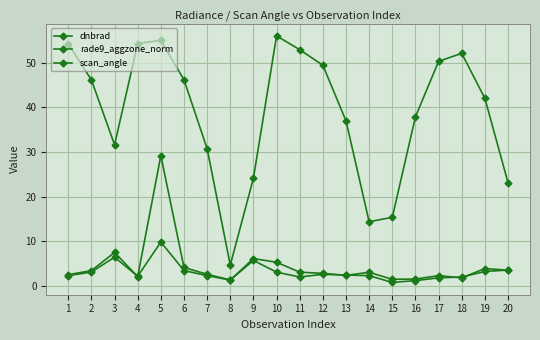

True or false: rade9_aggzone_norm has more than 1 interior local peaks.

True